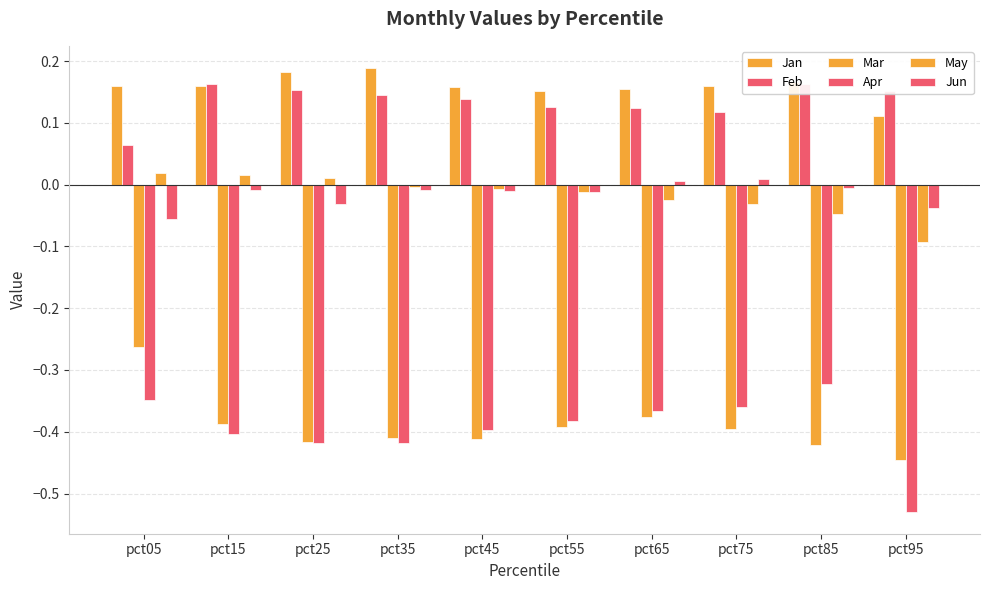

What is the minimum value shown in the chart?

-0.5